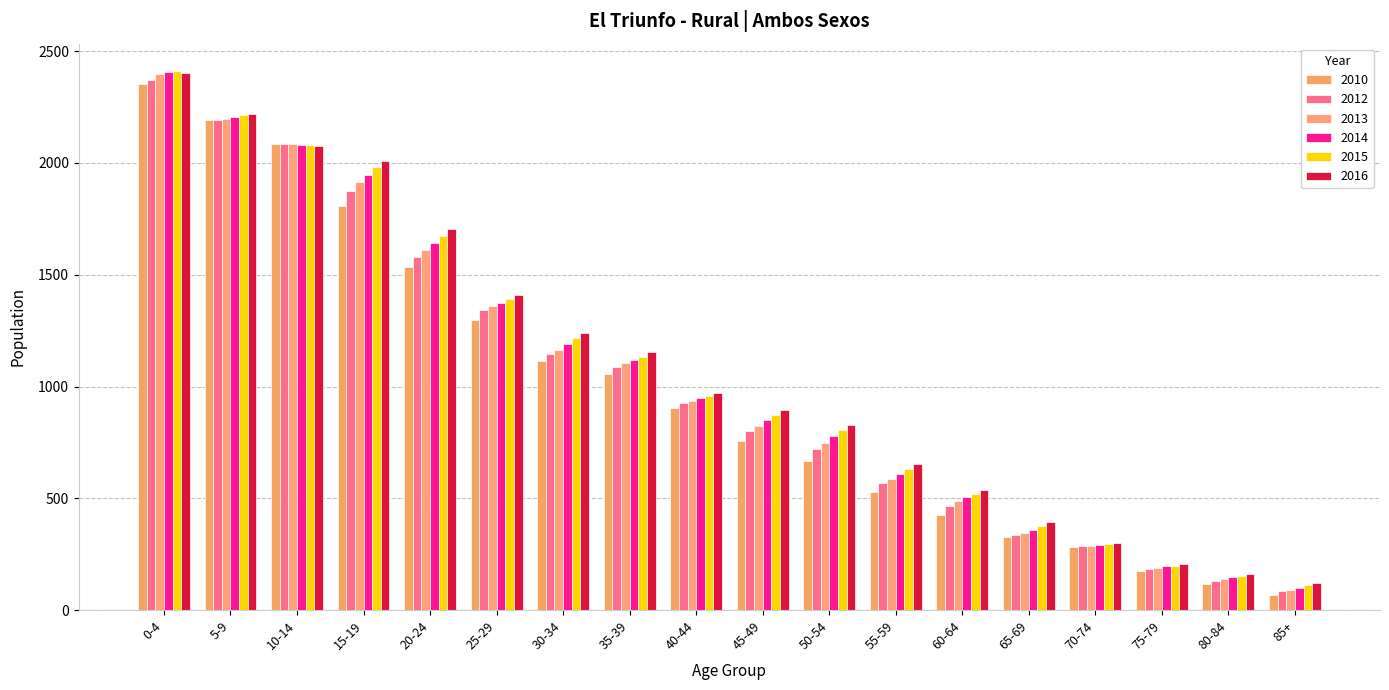

Are the bars horizontal?

No